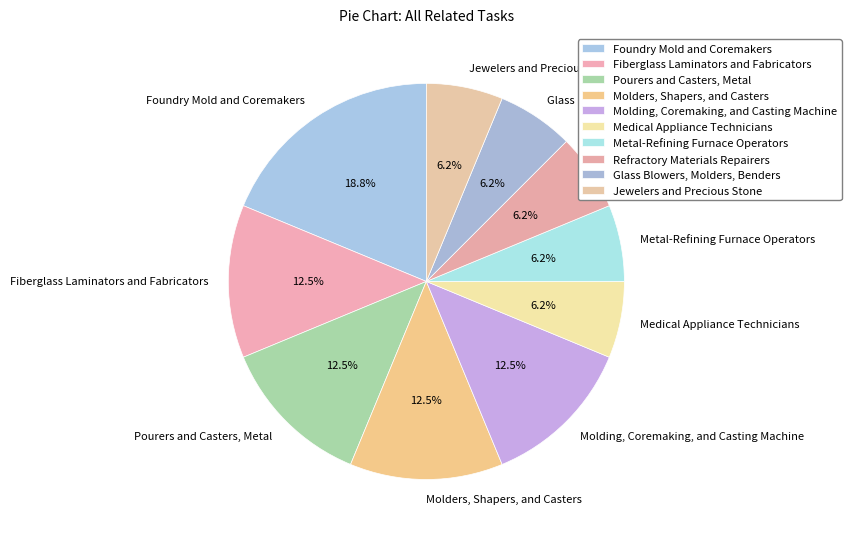

To the nearest percent, what is the difference between the Glass Blowers, Molders, Benders and Pourers and Casters, Metal slice percentages?

6%